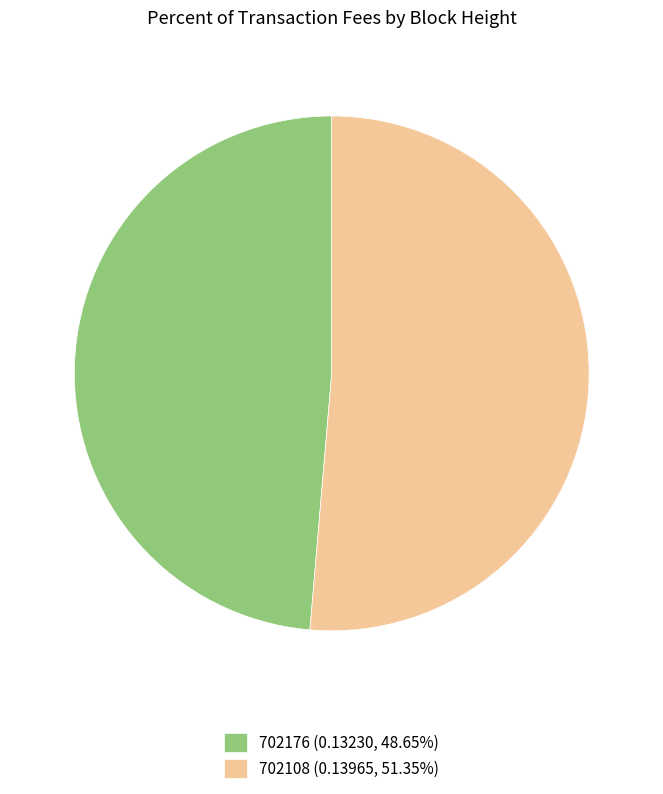

Is the sum of 702108 (0.13965, 51.35%) and 702176 (0.13230, 48.65%) greater than half?

Yes